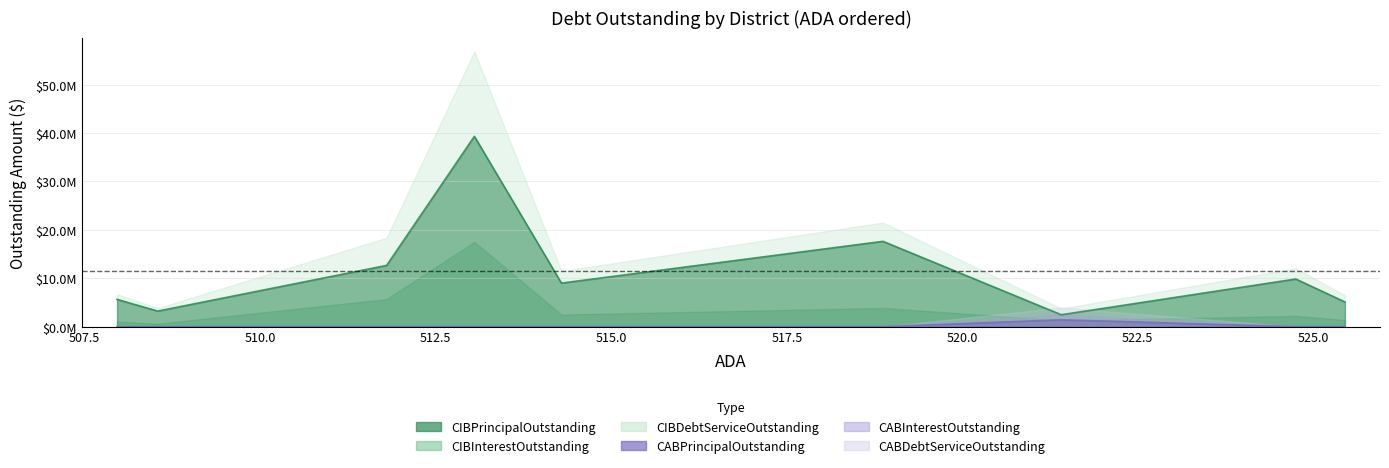

What are all the series names shown in the legend?

CIBPrincipalOutstanding, CIBInterestOutstanding, CIBDebtServiceOutstanding, CABPrincipalOutstanding, CABInterestOutstanding, CABDebtServiceOutstanding